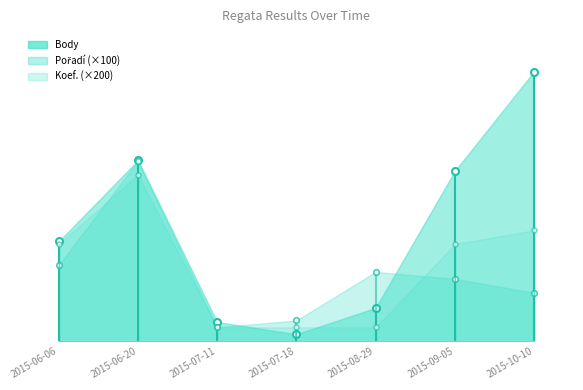

Which series has the widest spread of values?

Body